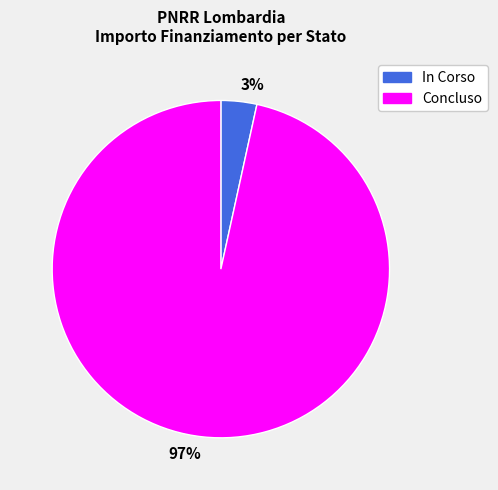

Is the sum of 97% and 3% greater than half?

Yes